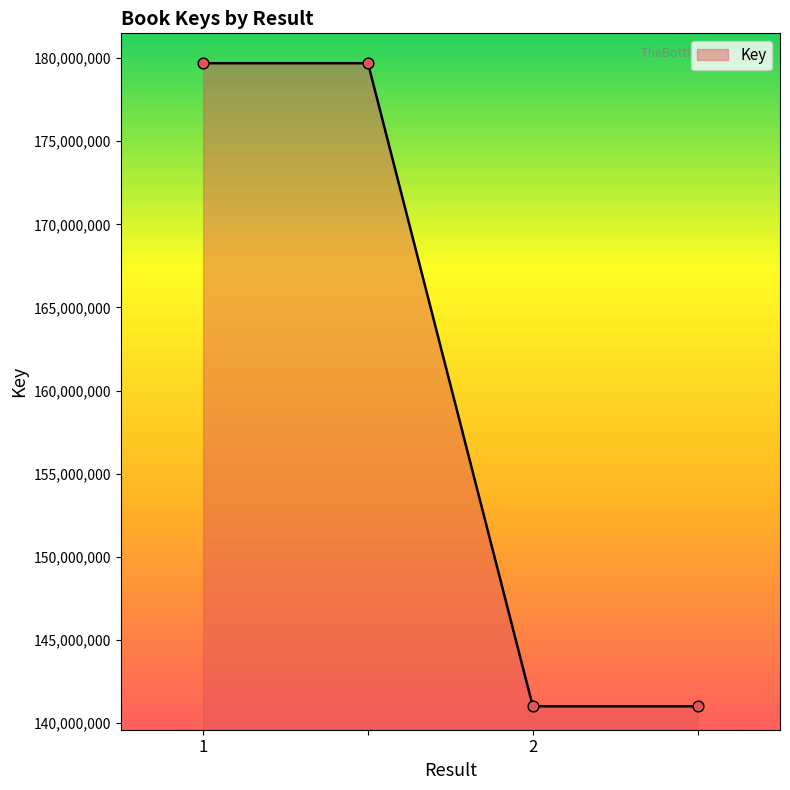

What is the average value?

160353470